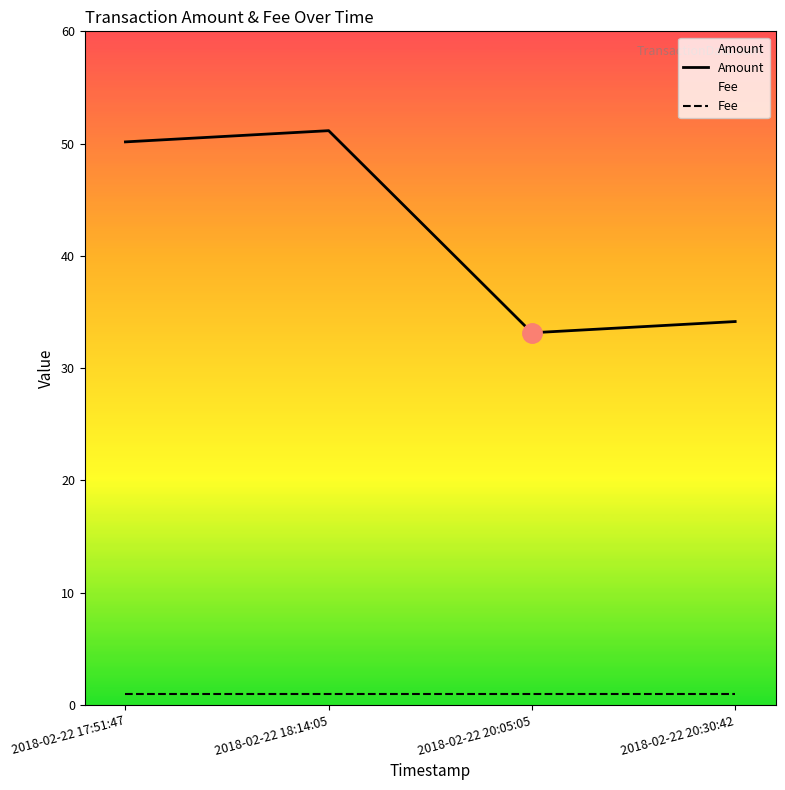

Reading left to right, list all the values displayed in this chart.

Amount: 50.2	51.2	33.2	34.2
Fee: 1.0	1.0	1.0	1.0